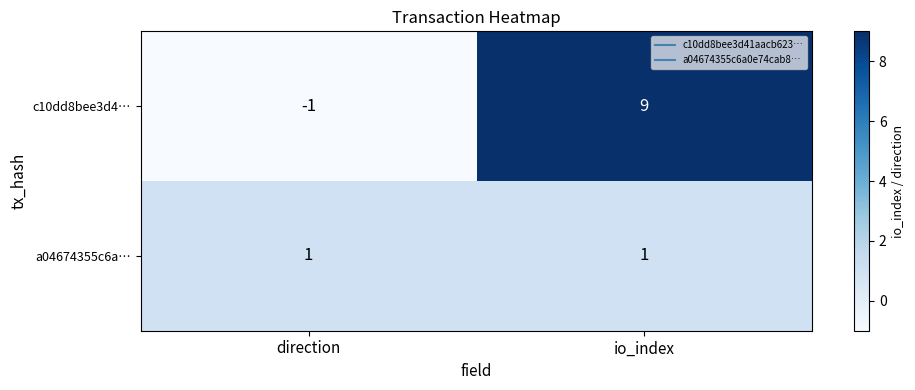

Which series has the largest range (max minus min)?

c10dd8bee3d4…